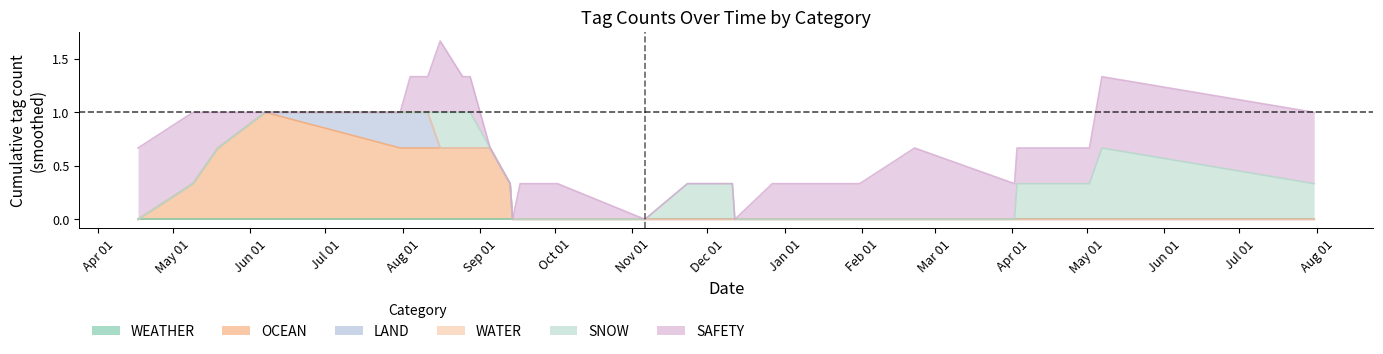

How many series are shown in this chart?

6